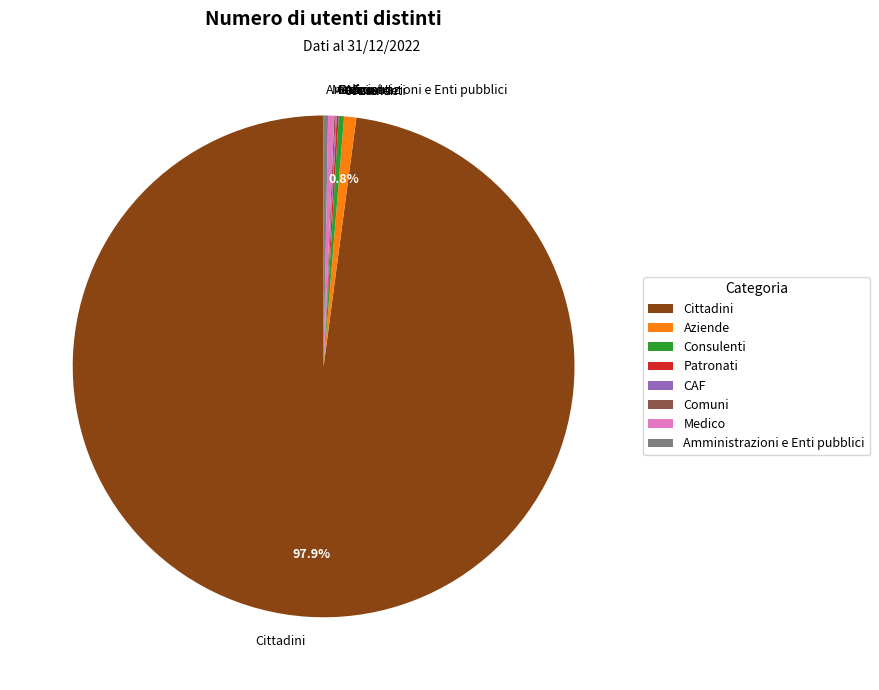

Approximately how many times larger is the value at Consulenti compared to Medico?

0.9